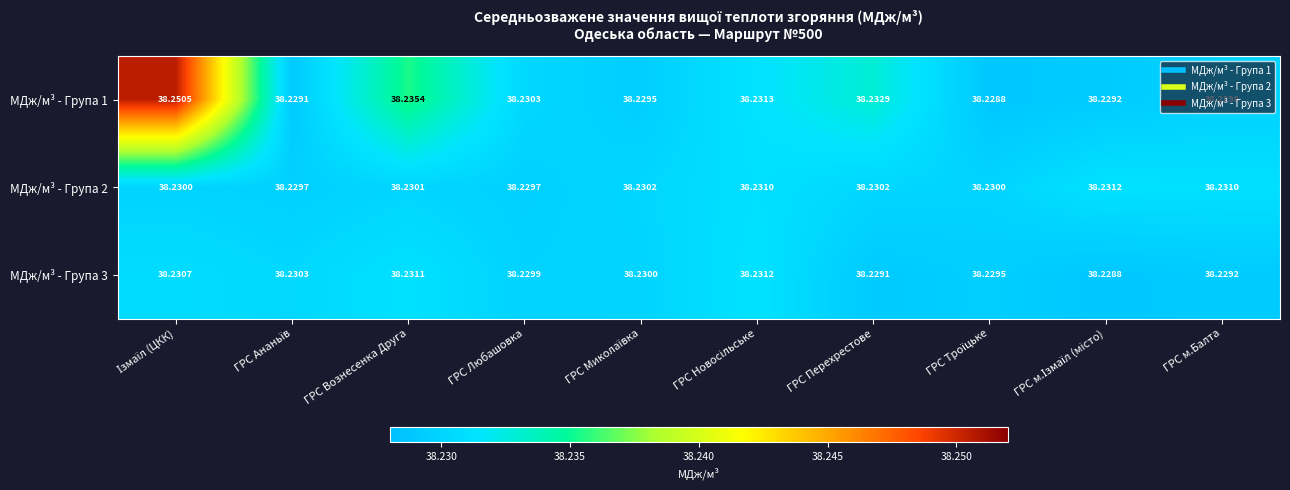

What is the total value across all series at ГРС Миколаївка?

114.7